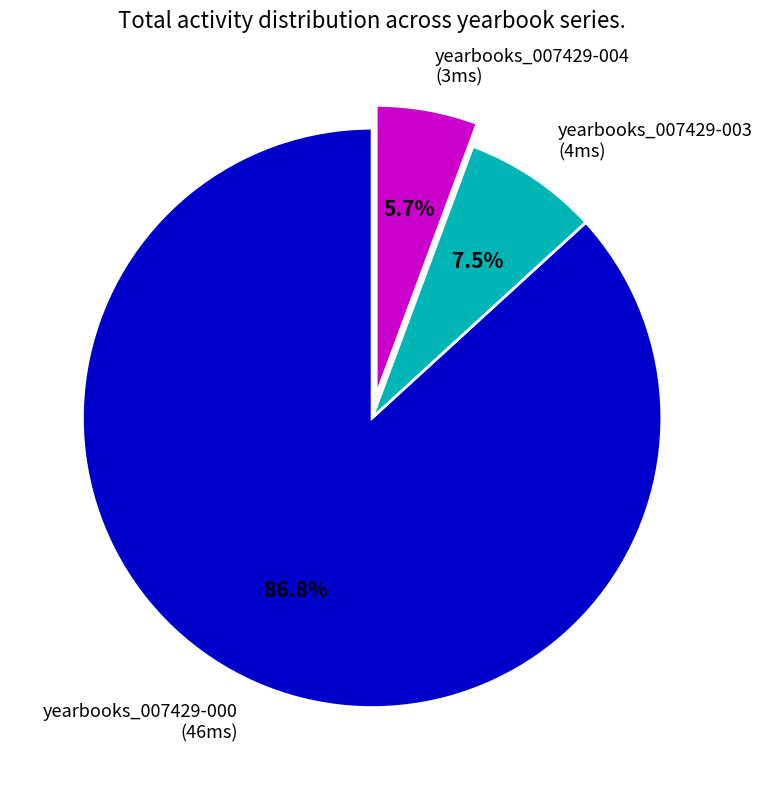

Count the number of slices in the pie.

3